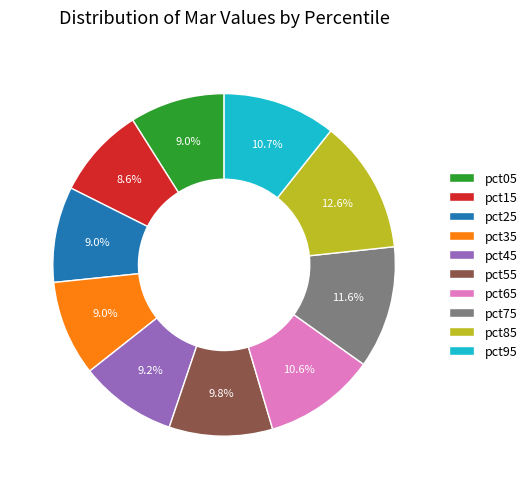

To the nearest percent, what is the difference between the pct45 and pct75 slice percentages?

2%